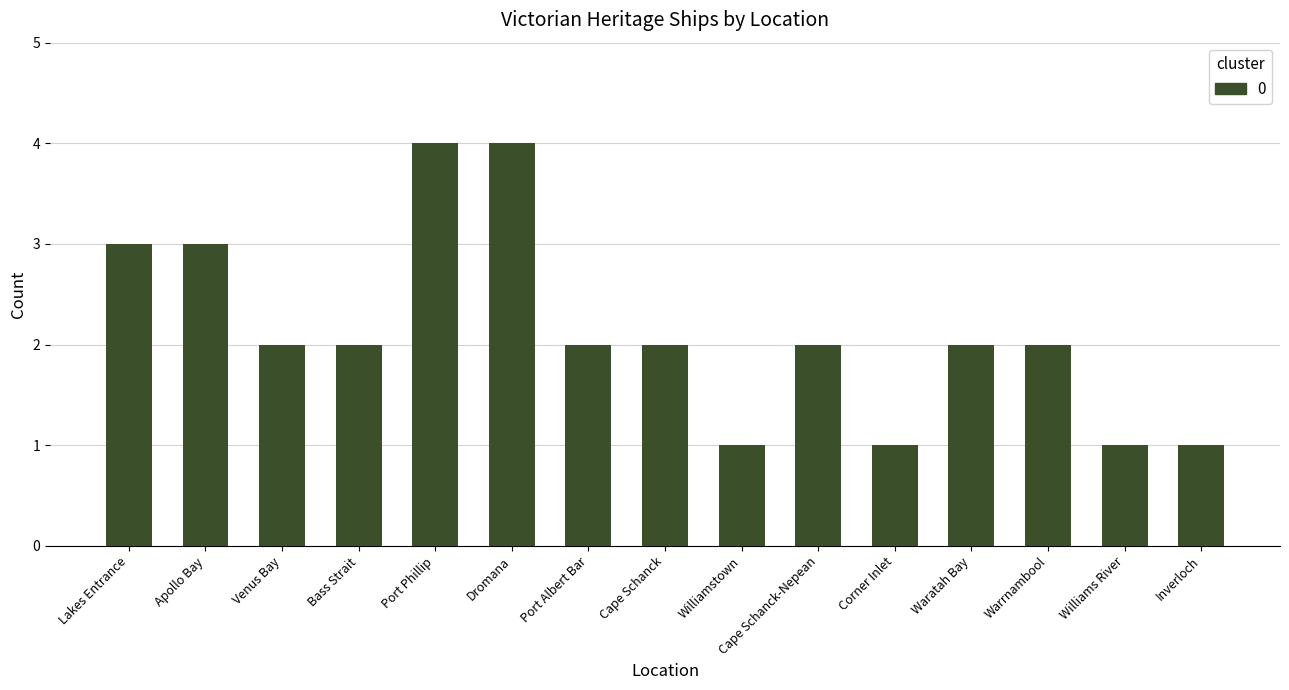

What is the difference between the values at Port Phillip and Corner Inlet?

3